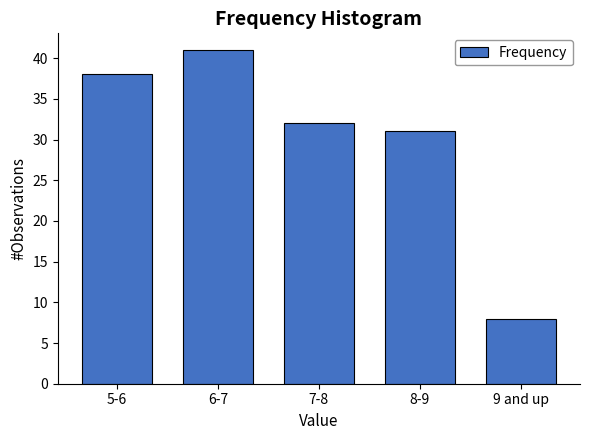

Reading right to left, list all the values displayed in this chart.

8	31	32	41	38